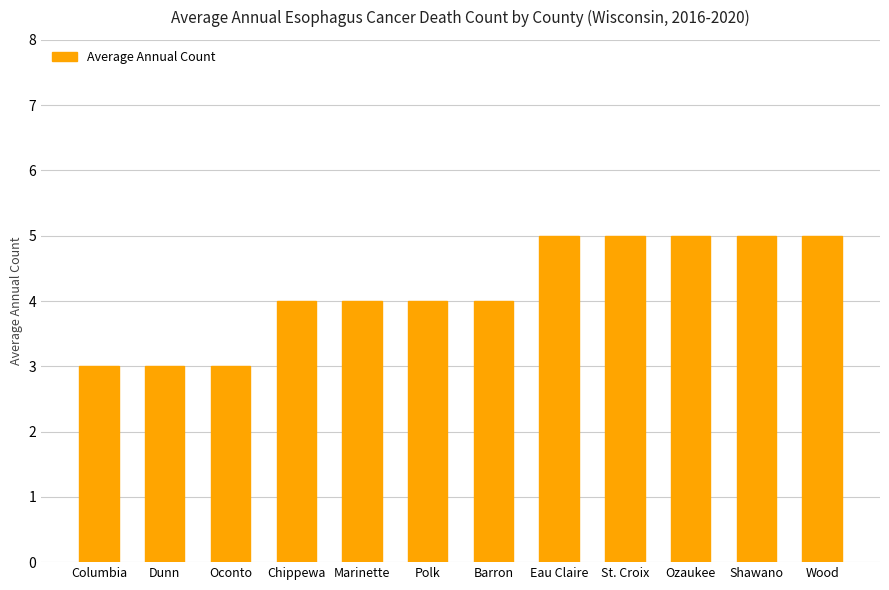

The chart shows a value of 5 at Ozaukee. True or false?

True